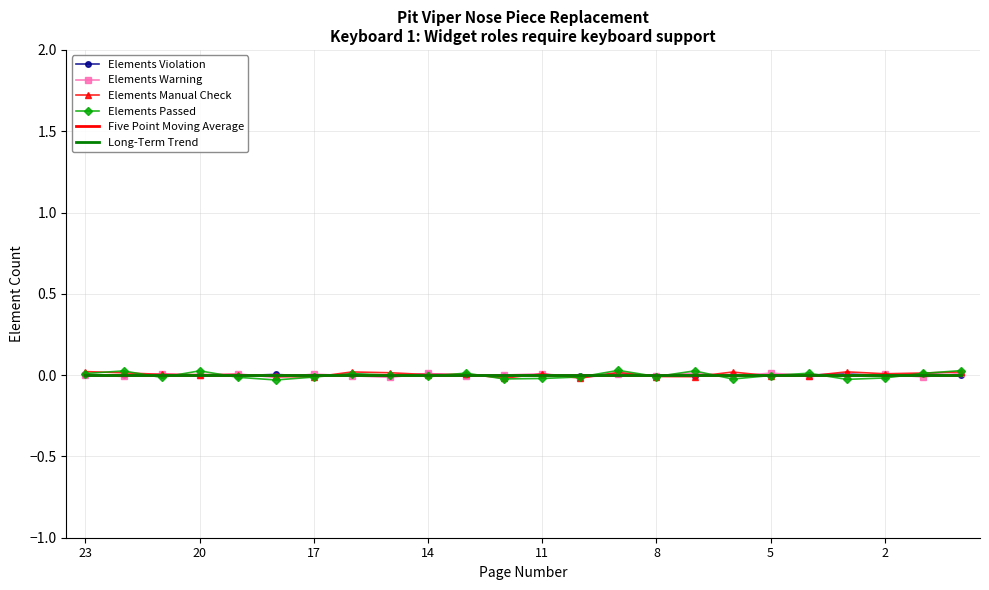

Which series has the widest spread of values?

Elements Passed